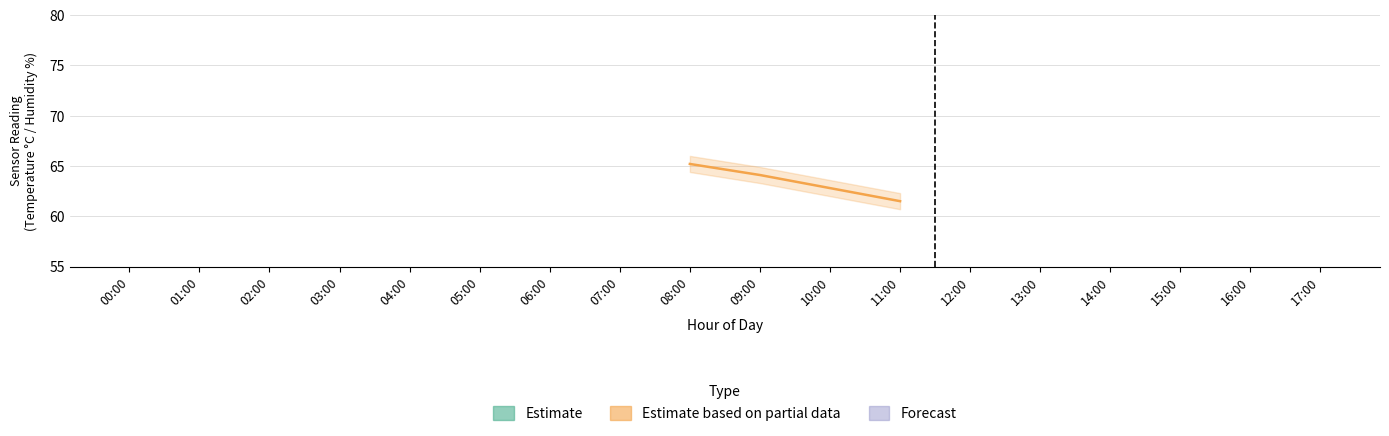

Is it true that humidity equals 36.6 at 05:00?

False